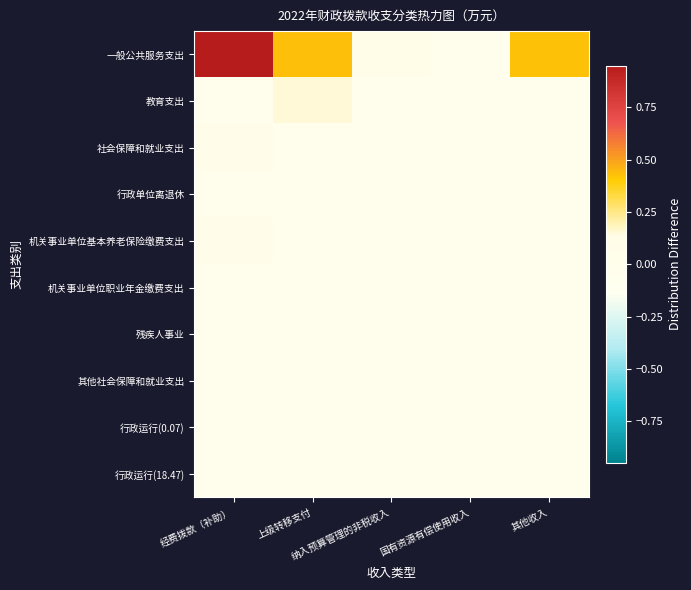

At which category is the sum across all series the highest?

经费拨款（补助）